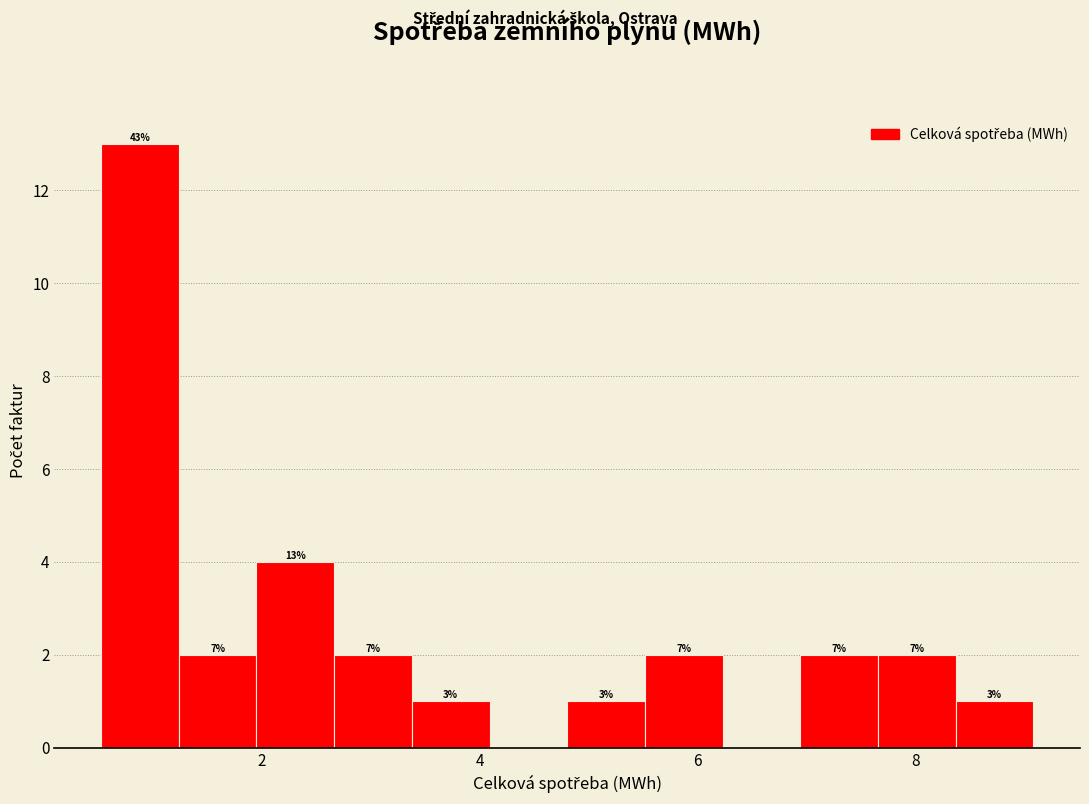

Read against the x-axis, roughly where is the centre of the tallest bar?

0.8